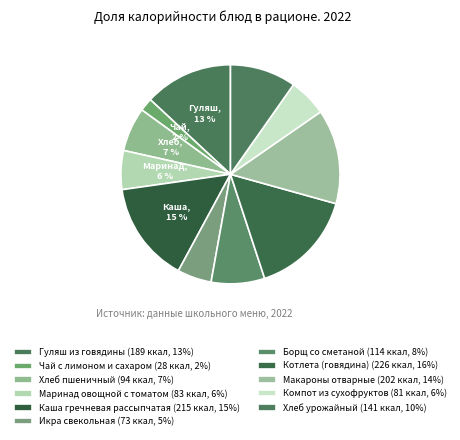

How many segments does this pie chart have?

11